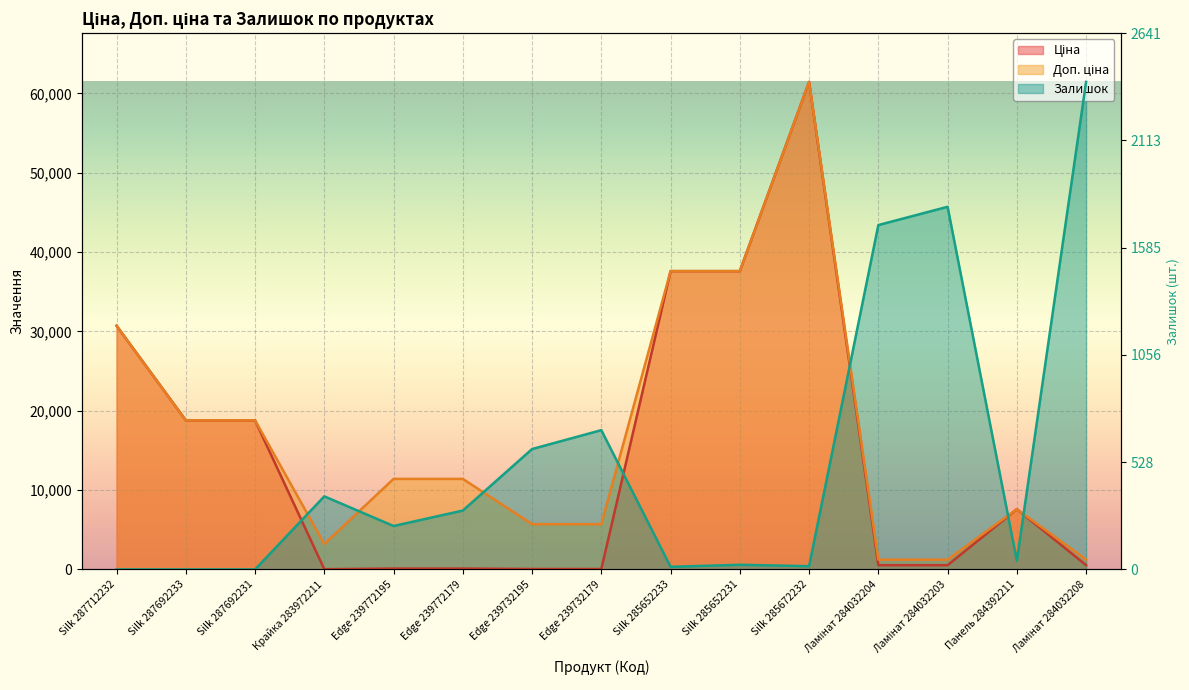

What is the average value of the Ціна series?

14301.3